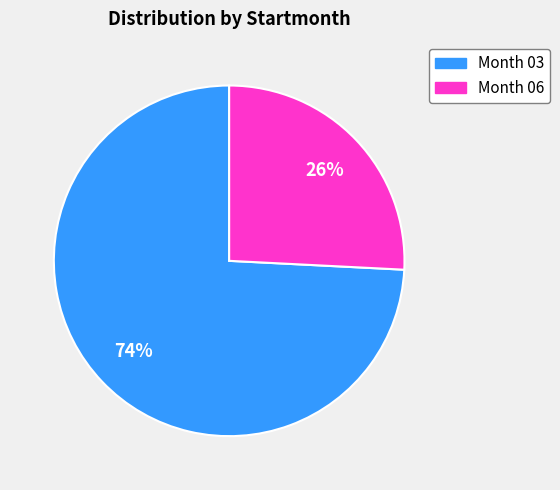

To the nearest percent, what is the average slice percentage?

50%